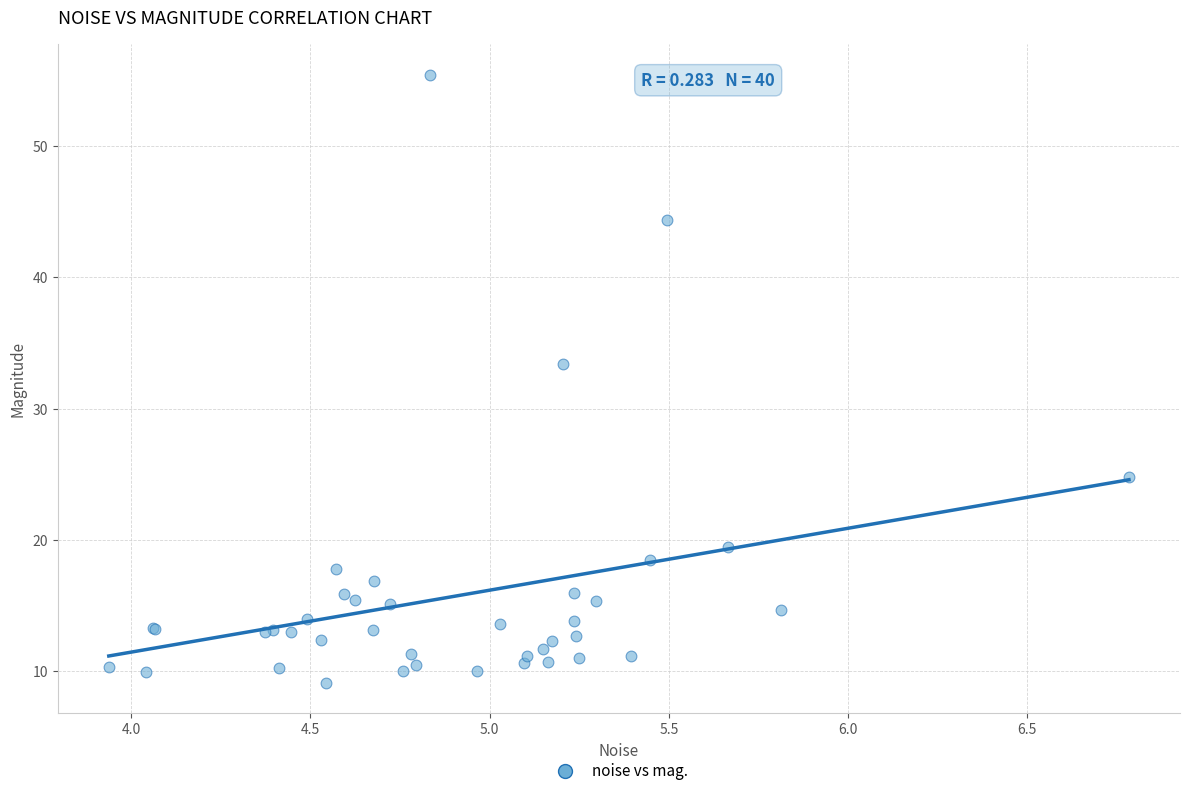

What Y value in the scatter plot is closest to 32?

33.4